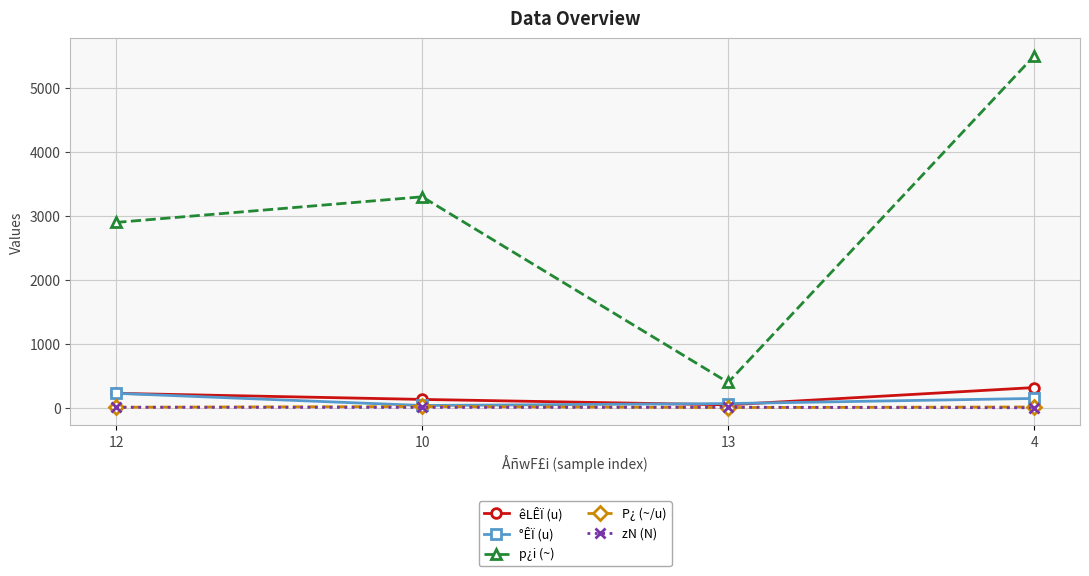

List the labels in order of p¿i (~) value, smallest first.

13, 12, 10, 4